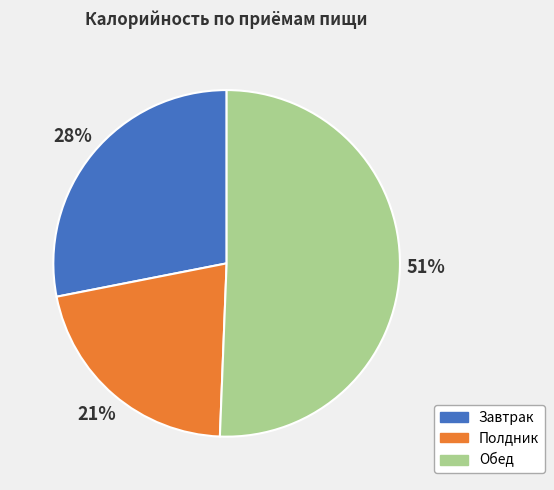

Is the sum of Обед and Завтрак greater than half?

Yes